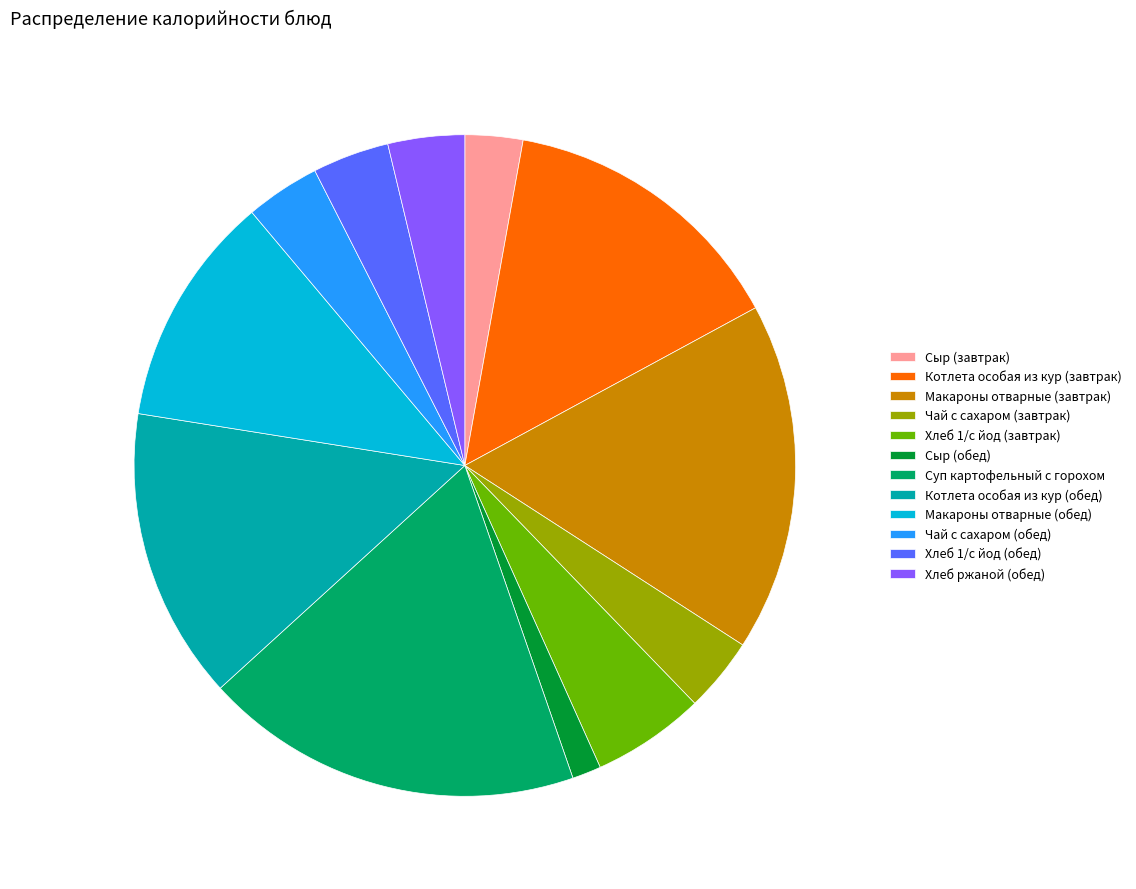

Which slice is the smallest?

Сыр (обед)